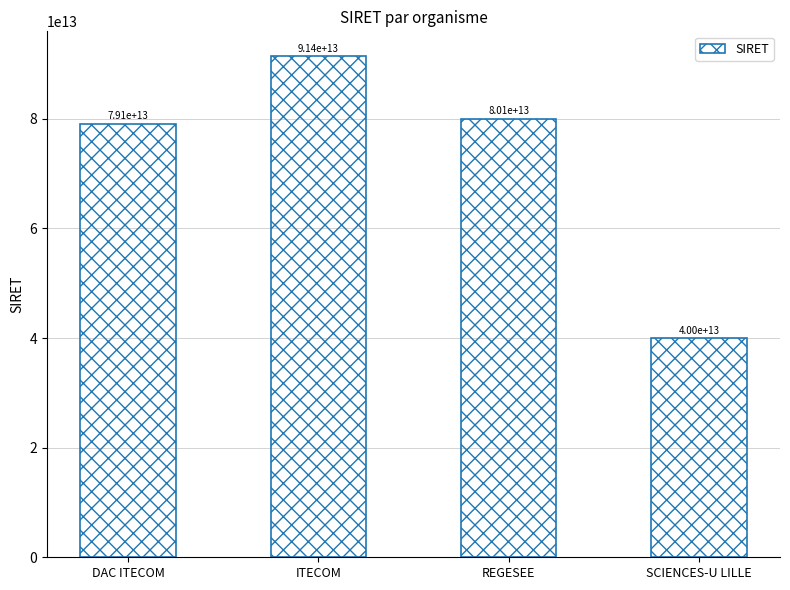

What is the label of the 3rd bar from the left?

REGESEE